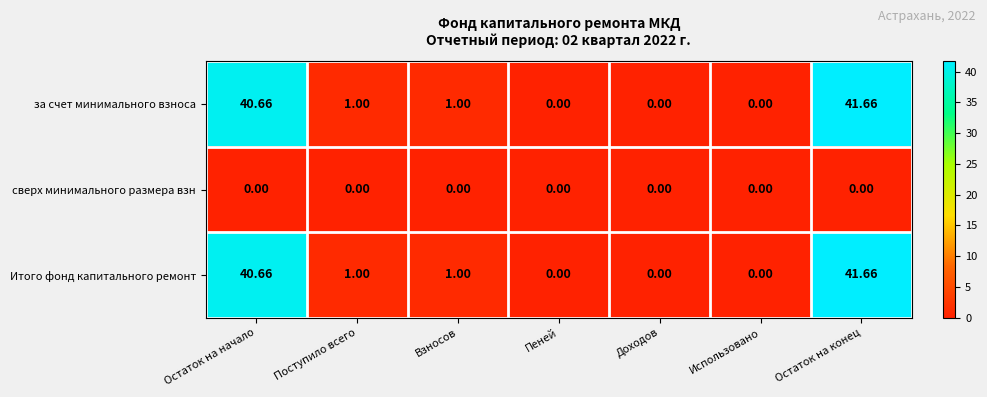

Is the value of сверх минимального размера взн at Остаток на начало greater than the value of Итого фонд капитального ремонт at Взносов?

No